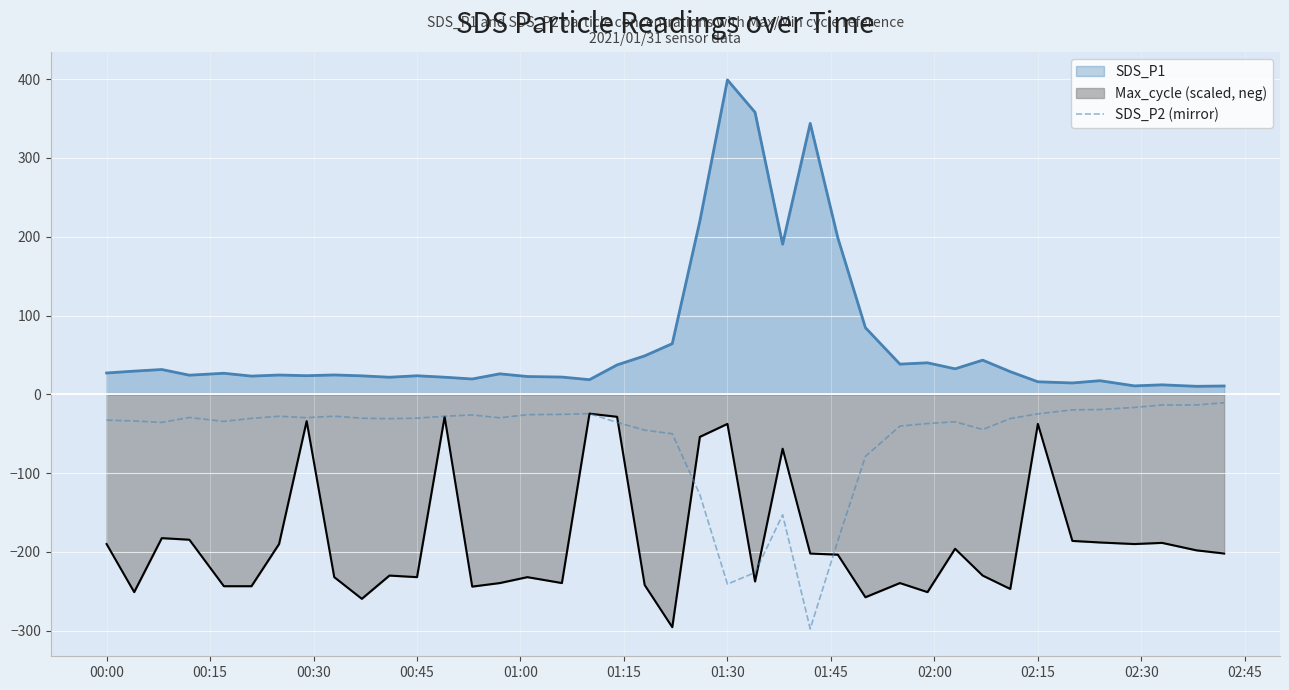

At which category is the sum across all series the highest?

01:30